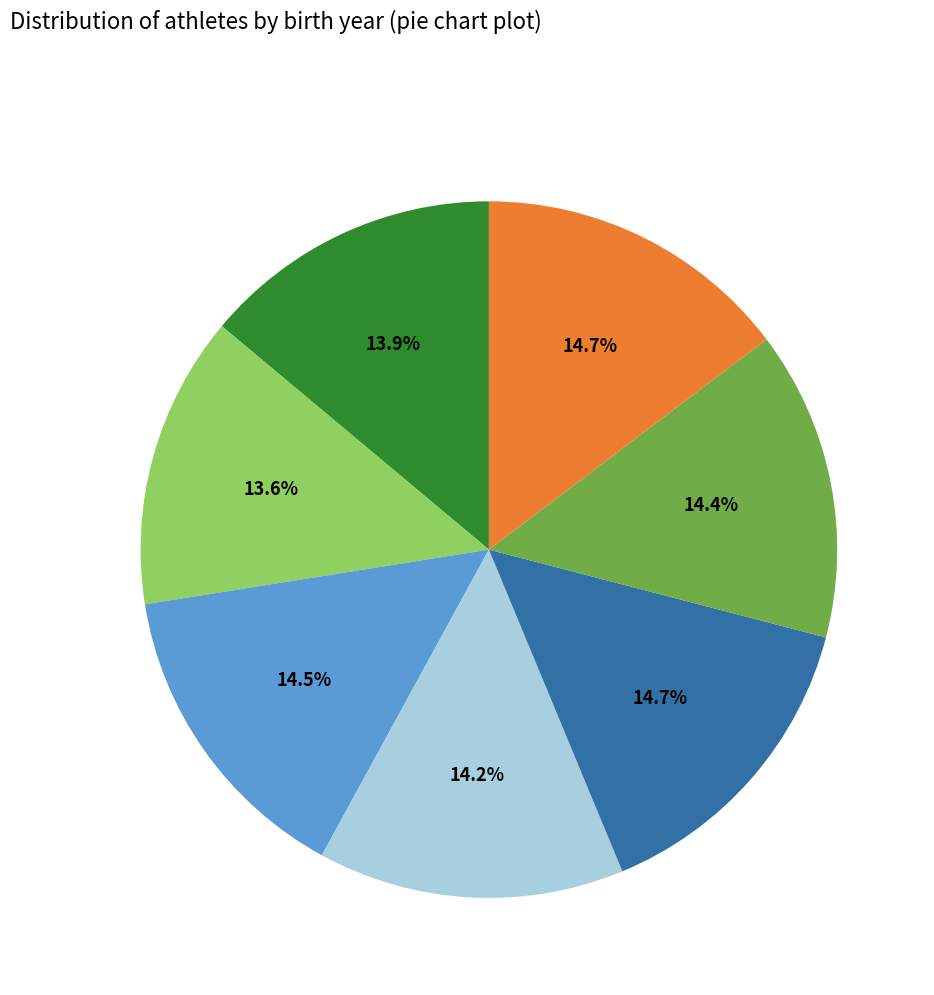

Is there any slice that represents more than half of the pie?

No